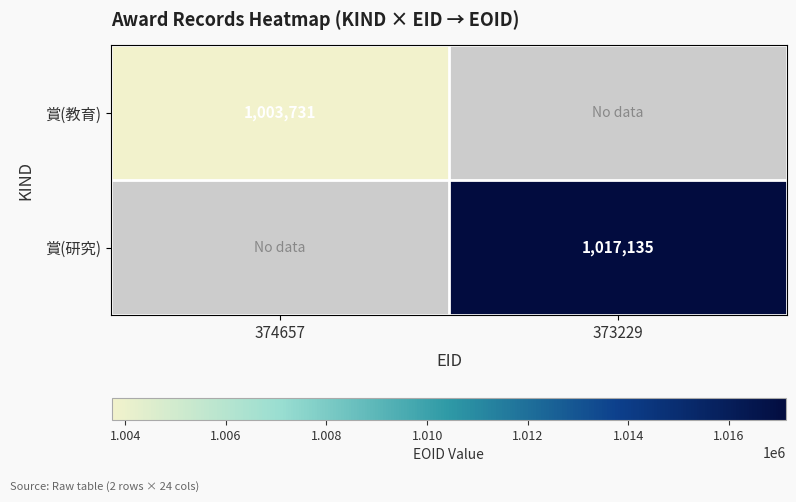

True or false: 賞(研究) has a value of 1790971 at 373229.

False